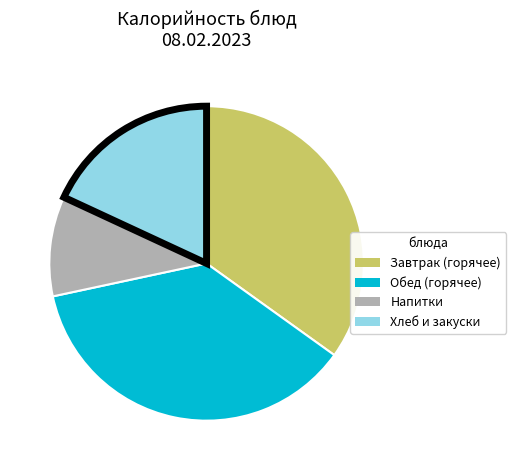

Is there any slice that represents more than half of the pie?

No